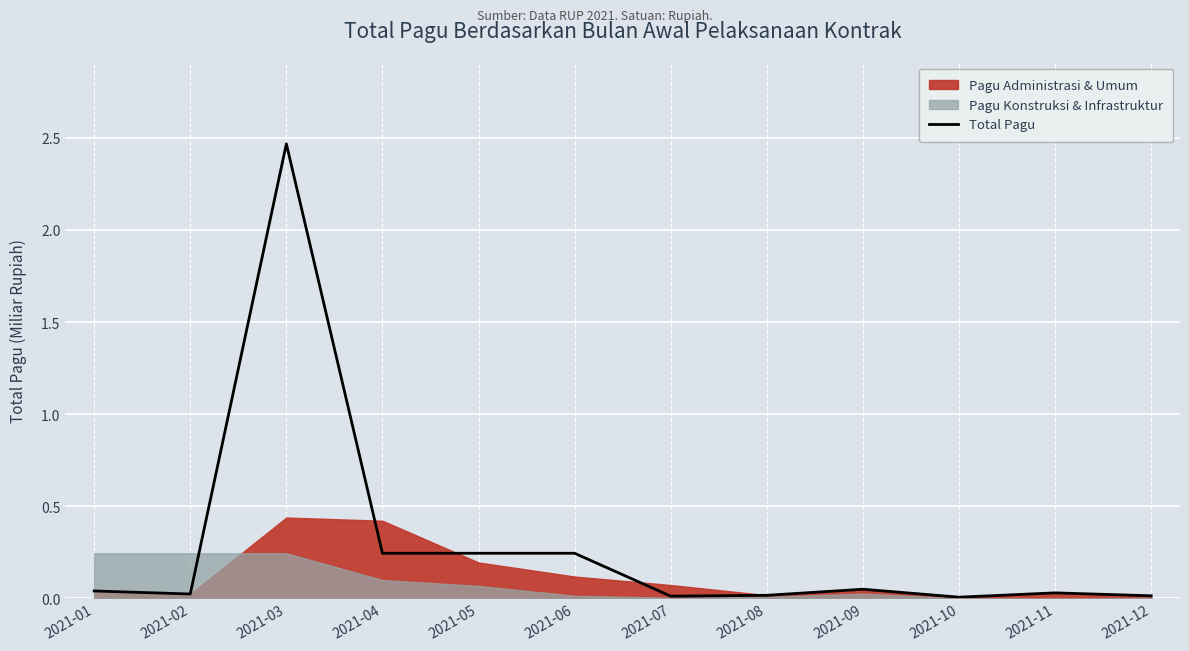

Reading right to left, transcribe all the data shown in this chart.

2021-12=0.0	2021-11=0.0	2021-10=0.0	2021-09=0.0	2021-08=0.0	2021-07=0.0	2021-06=0.2	2021-05=0.2	2021-04=0.2	2021-03=2.5	2021-02=0.0	2021-01=0.0